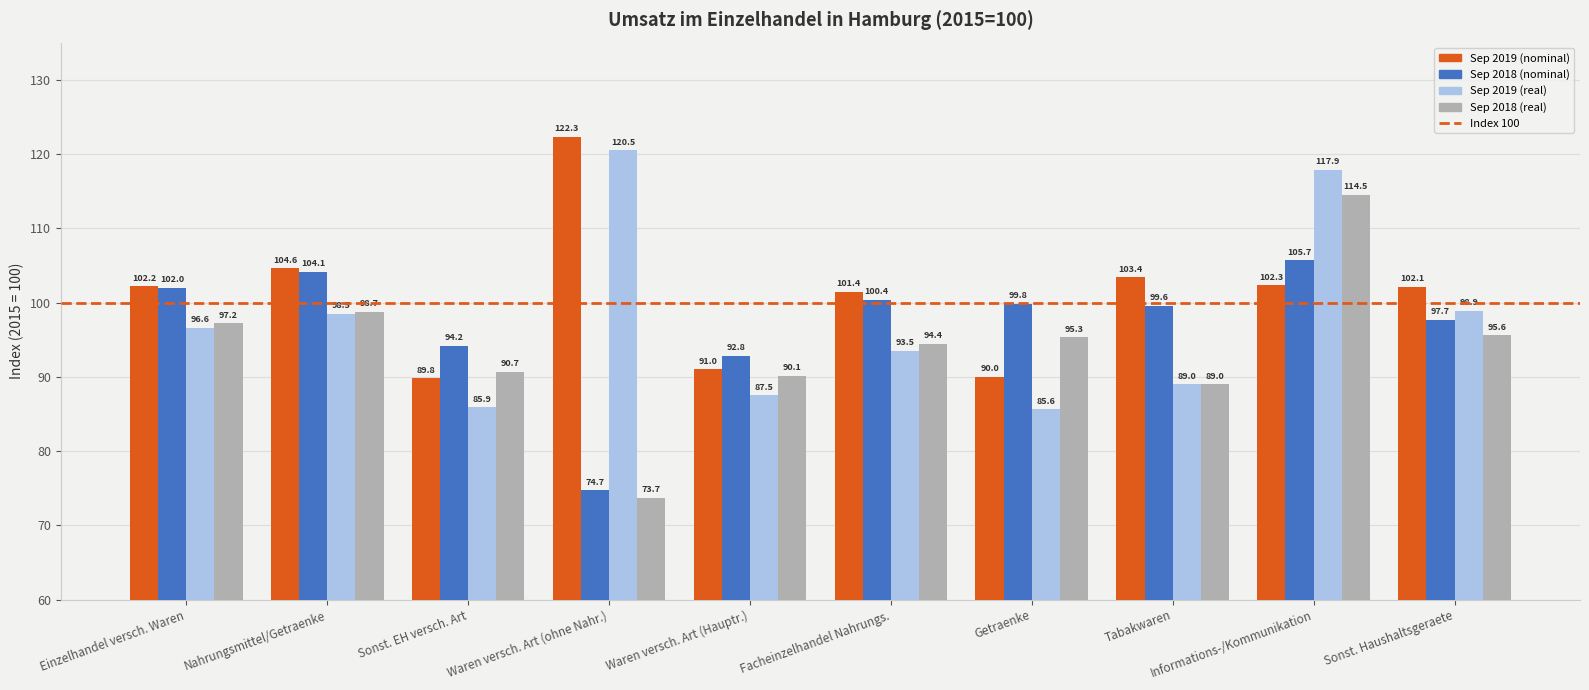

Rank the series at Waren versch. Art (ohne Nahr.) from lowest to highest value.

Sep 2018 (real), Sep 2018 (nominal), Sep 2019 (real), Sep 2019 (nominal)